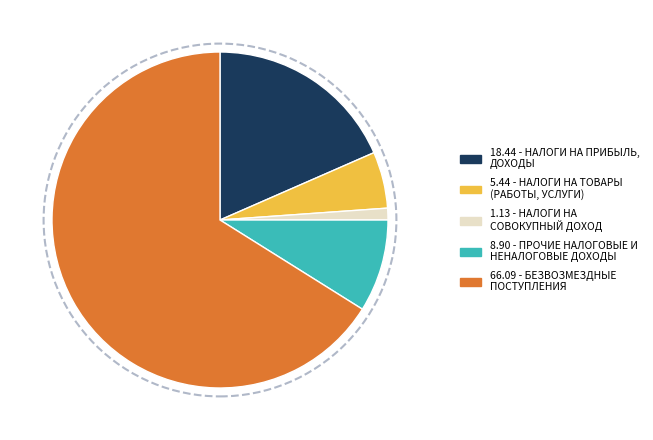

Is there a majority slice in this chart?

Yes